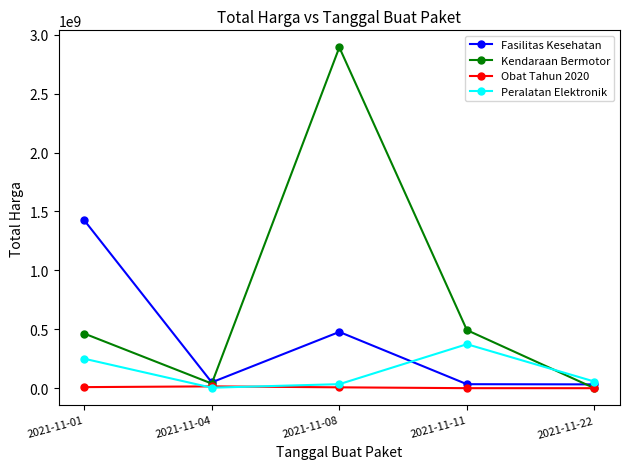

How many interior local peaks does the Peralatan Elektronik series have?

1